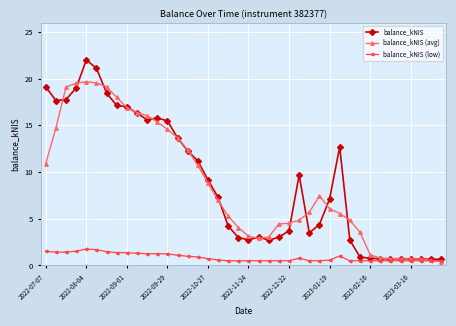

Which series has the largest total across all categories?

balance_kNIS